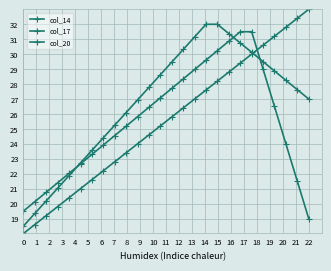

What is the value of the col_17 point at the 7th from the left?

23.6